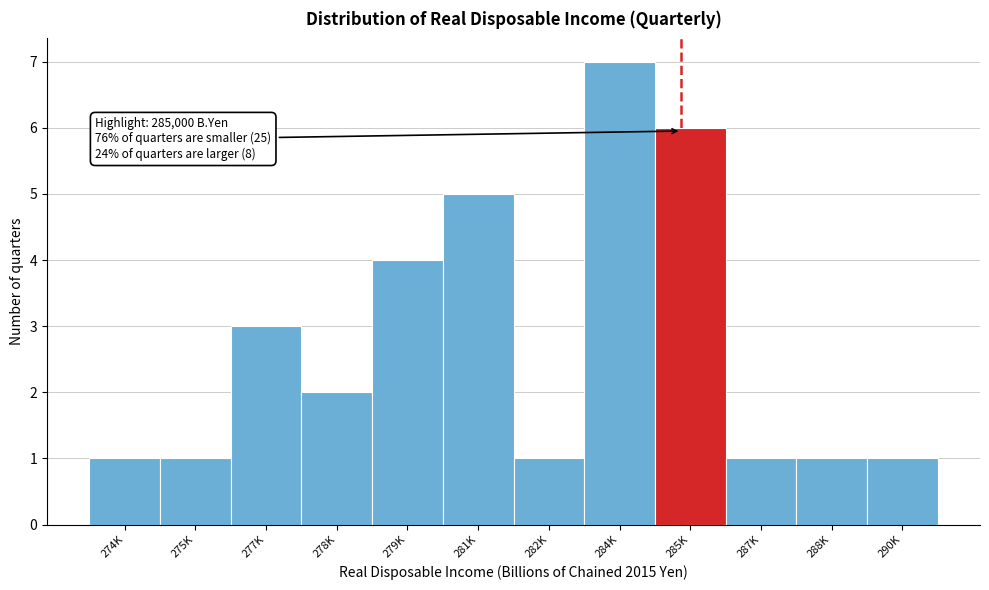

Reading left to right, what are all the values shown in this chart?

274K=1	275K=1	277K=3	278K=2	279K=4	281K=5	282K=1	284K=7	285K=6	287K=1	288K=1	290K=1